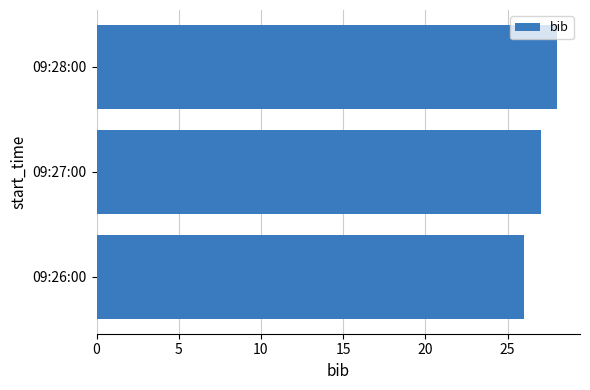

What is the change in value from 09:26:00 to 09:28:00?

+2